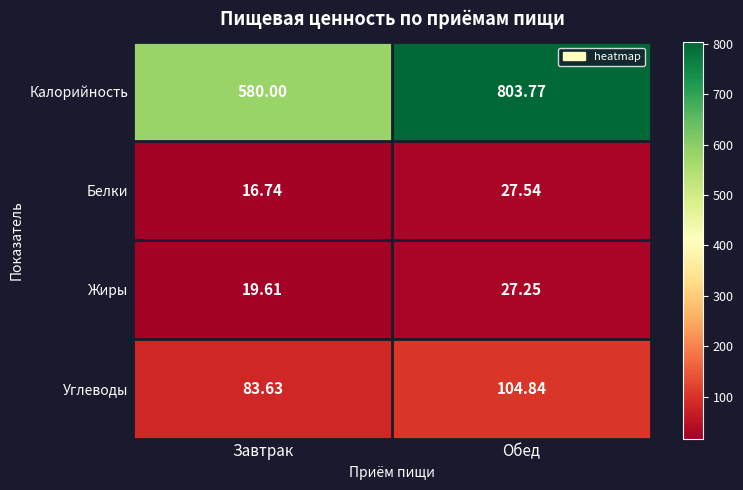

What is the difference between the highest and lowest values at Завтрак?

563.3